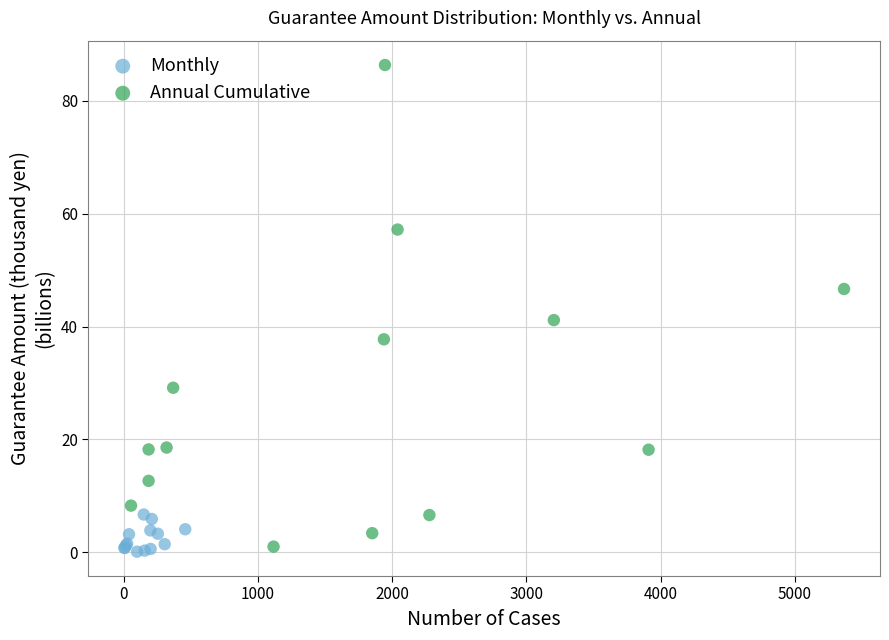

Which series has the largest Y range (max minus min)?

Annual Cumulative